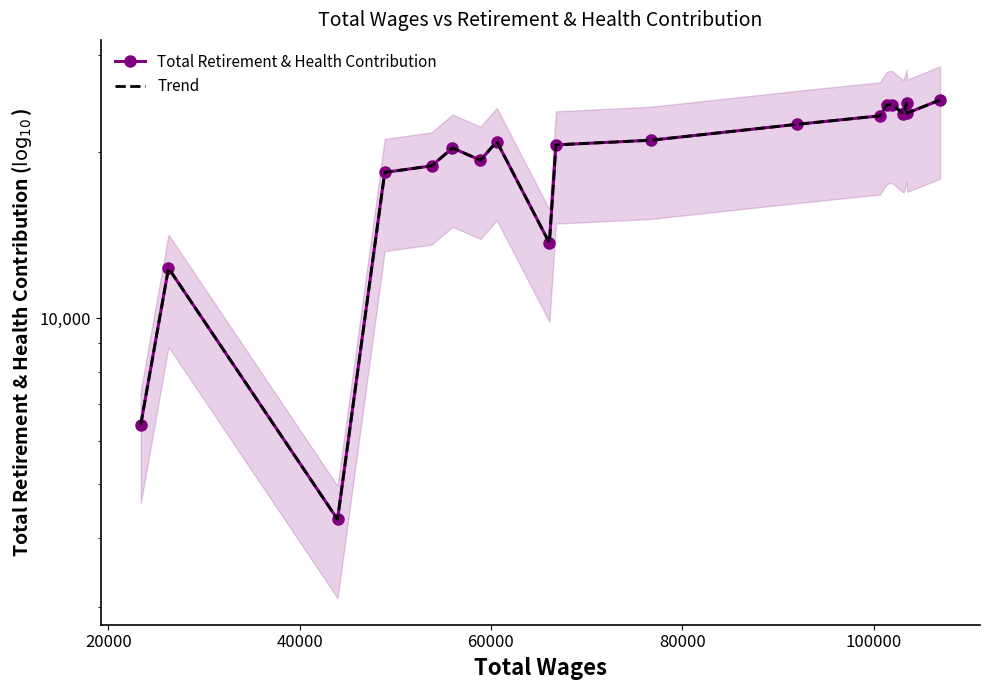

What value does the Total Retirement & Health Contribution series have at 40000, to the nearest 50?

4300